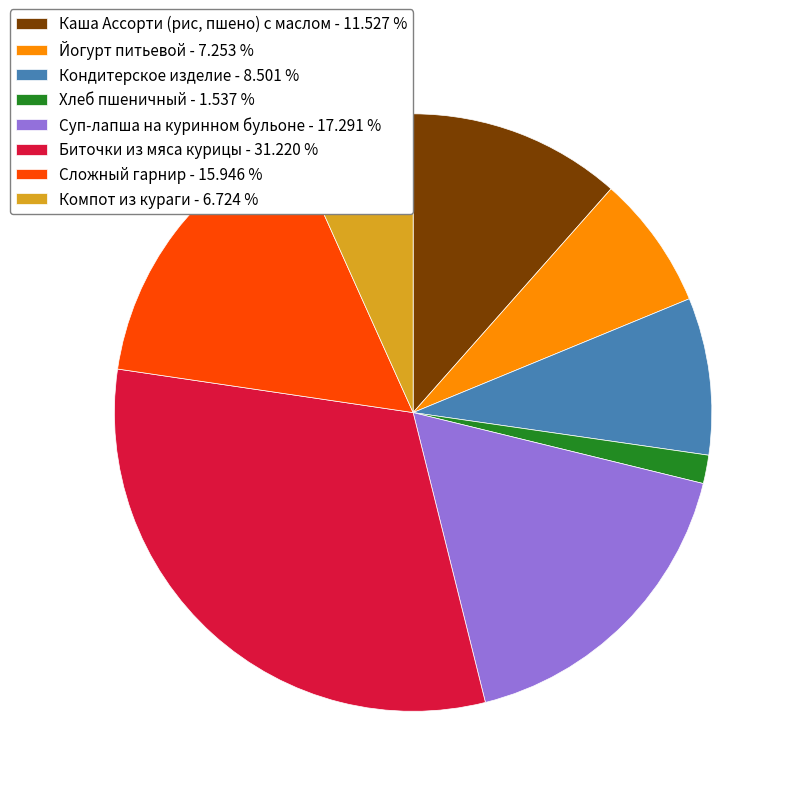

Do Каша Ассорти (рис, пшено) с маслом and Биточки из мяса курицы together represent more than half of the pie?

No